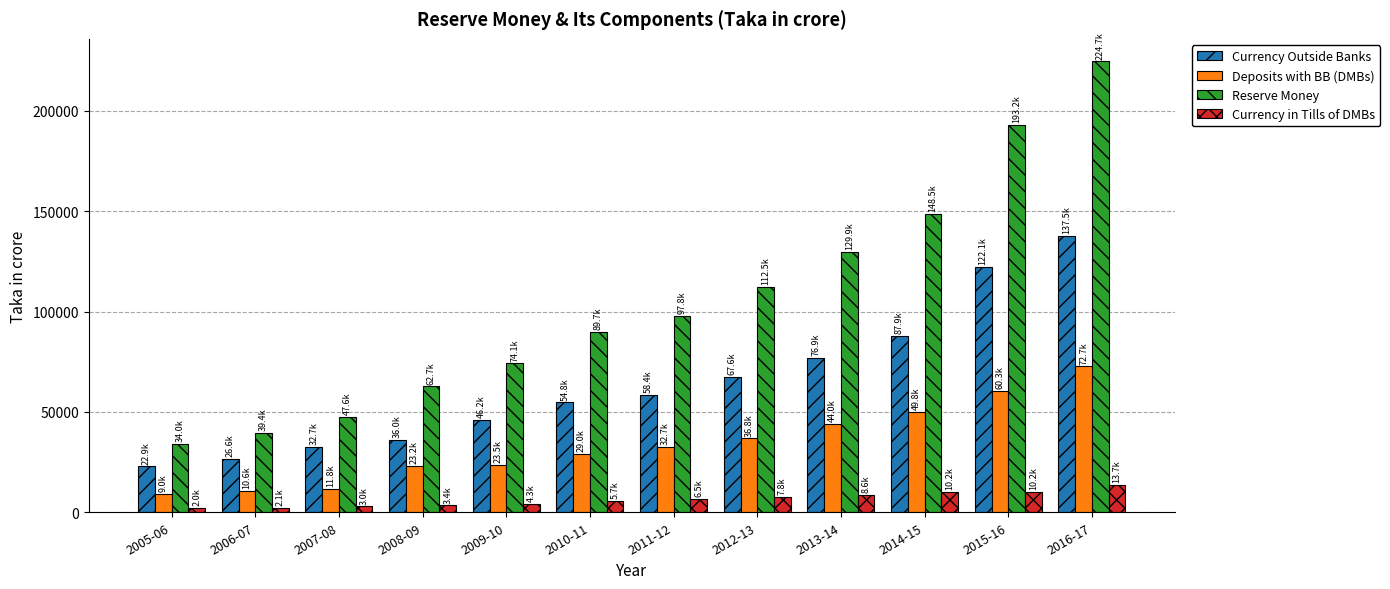

What is the minimum value for Reserve Money?

33954.7